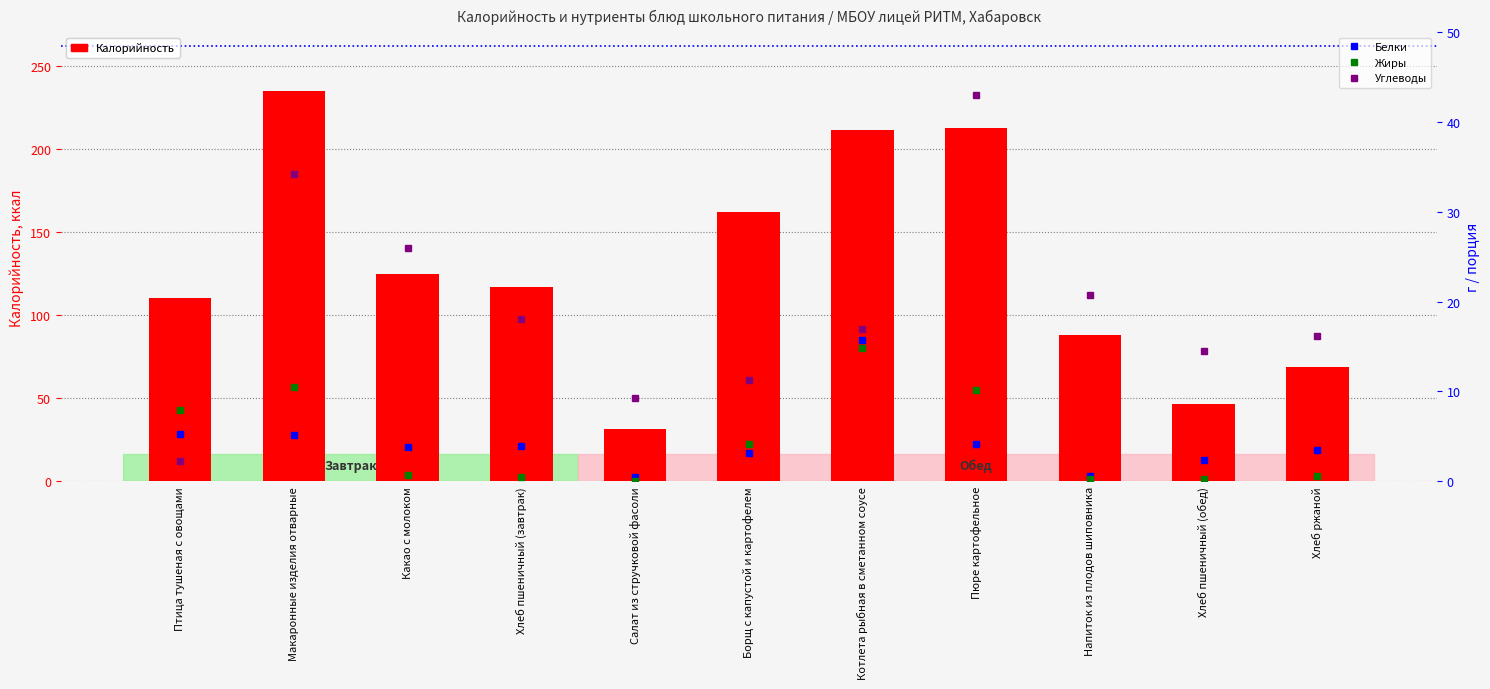

What is the total value across all series at Борщ с капустой и картофелем?

180.9